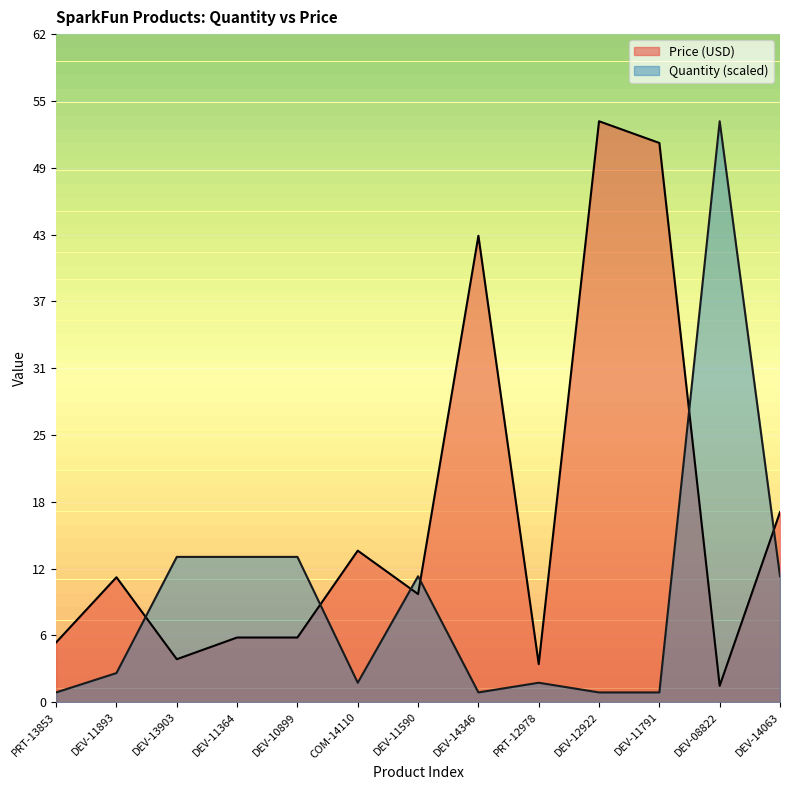

What is the maximum value shown in the chart?

53.5